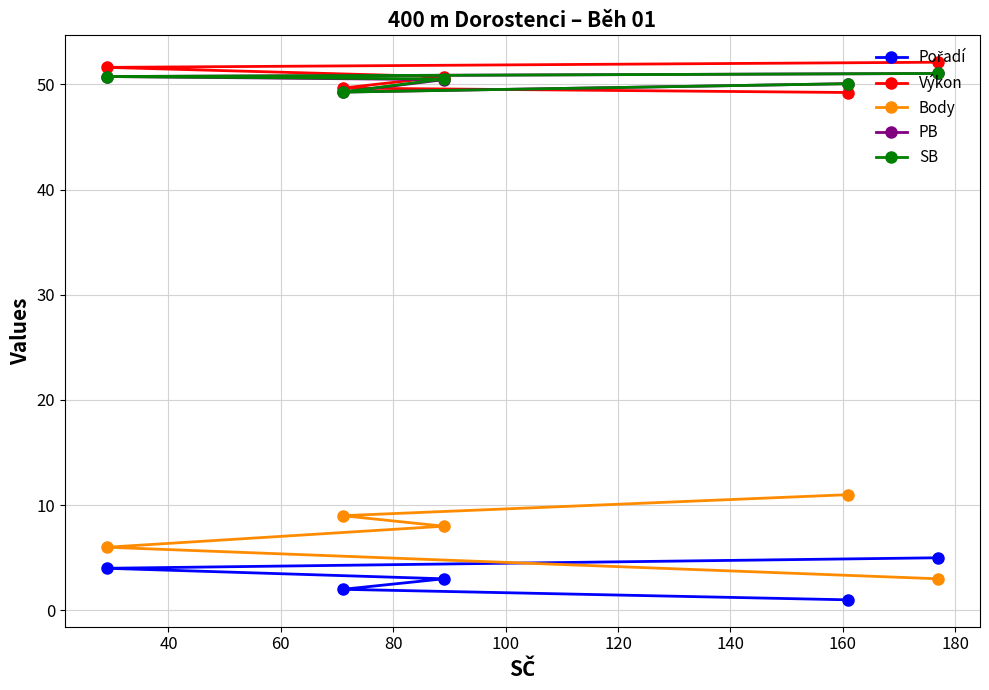

What is the highest value of the Výkon series?

52.1